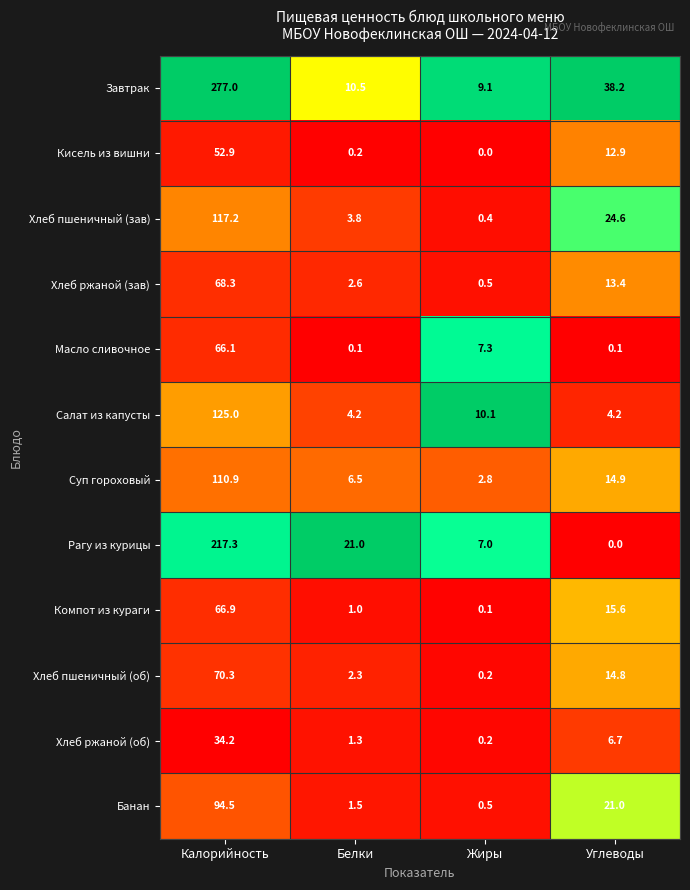

At how many categories does at least one series exceed 0?

4